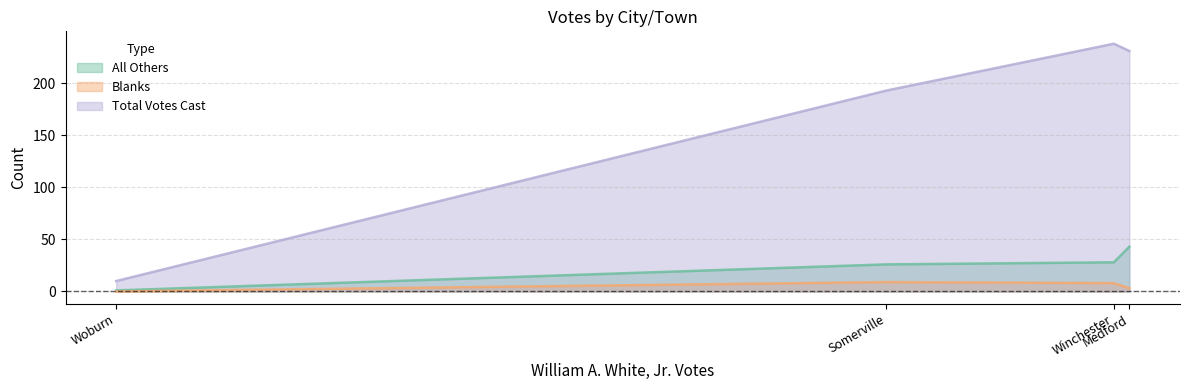

What is the maximum value for Blanks?

9